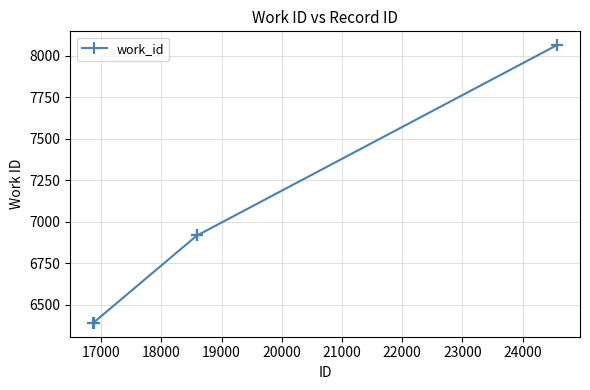

What is the sum of all values?

69358